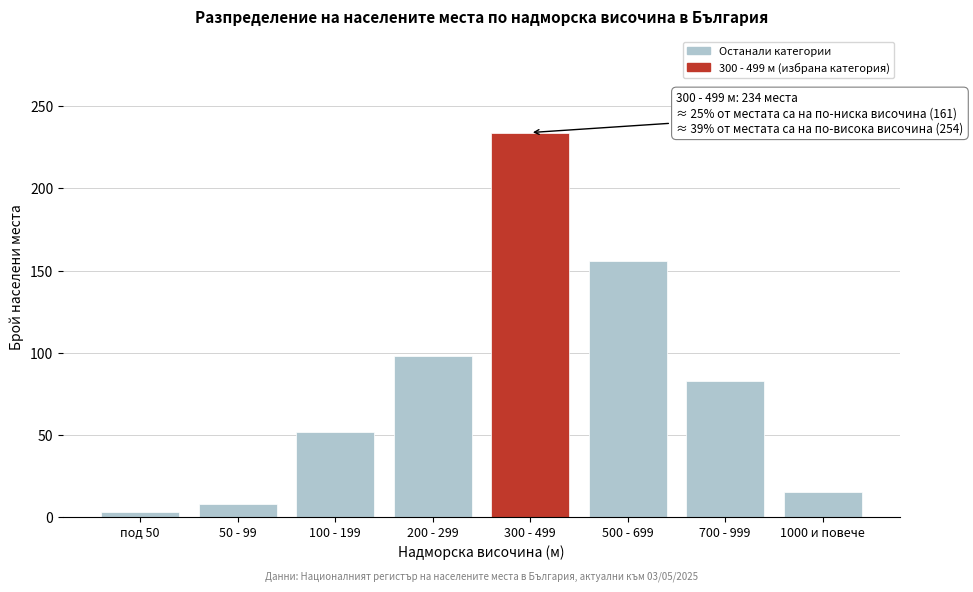

Reading left to right, list all the values displayed in this chart.

под 50=3	50 - 99=8	100 - 199=52	200 - 299=98	300 - 499=234	500 - 699=156	700 - 999=83	1000 и повече=15